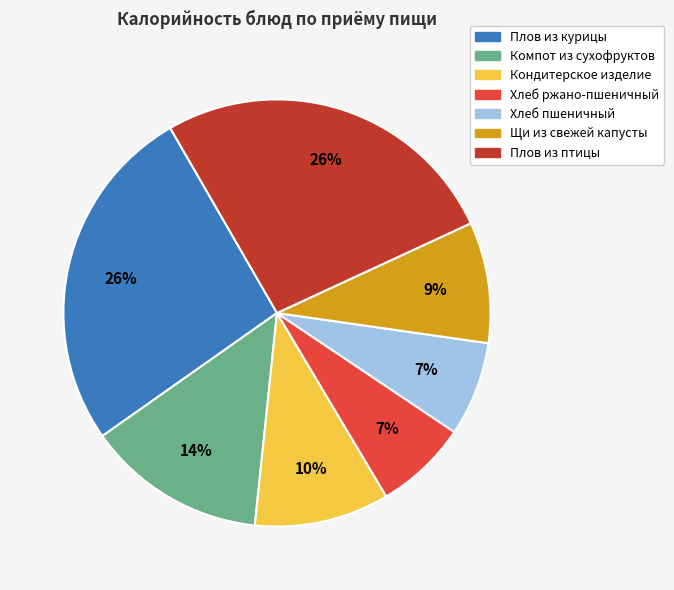

How many segments does this pie chart have?

7